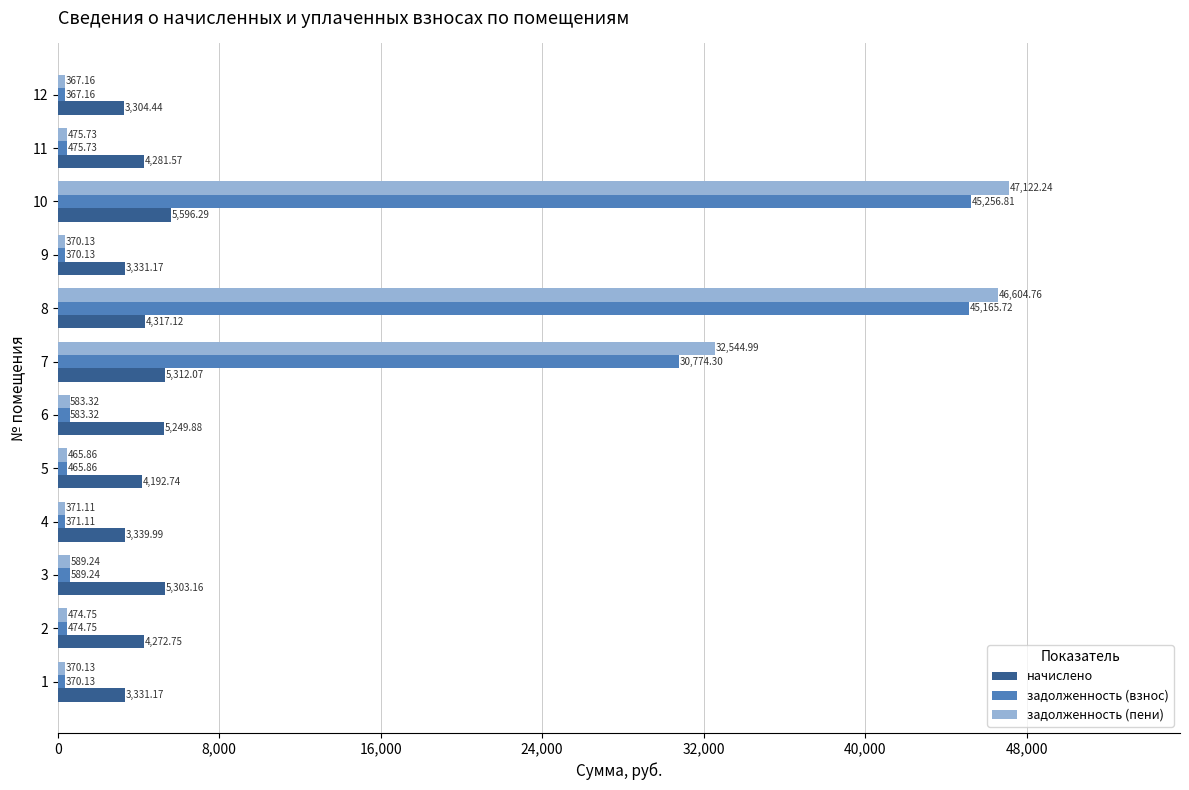

What is the sum of all задолженность (пени) values?

130339.4